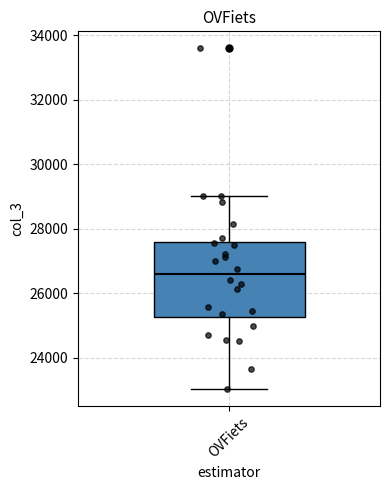

Transcribe this box plot: give where the median line is, the range the box spans, and where the two whiskers end, as read against the y-axis. The values are not printed on the chart, so give them approximately, as read against the axis.

median 26600, box 25200 to 27600, whiskers 23000 to 29000